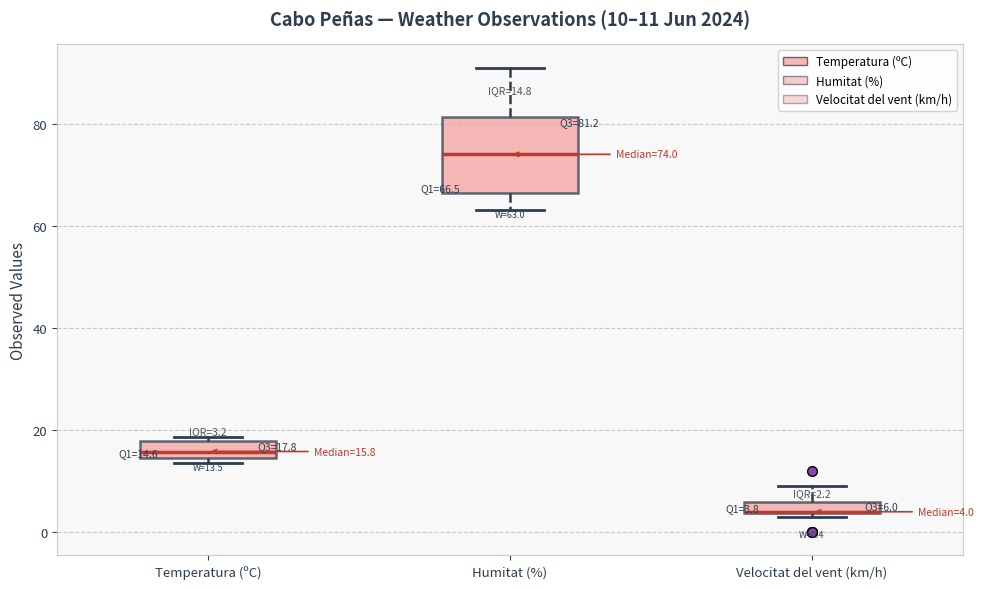

Comparing the boxes themselves (not the whiskers), which one is the tallest?

Humitat (%)